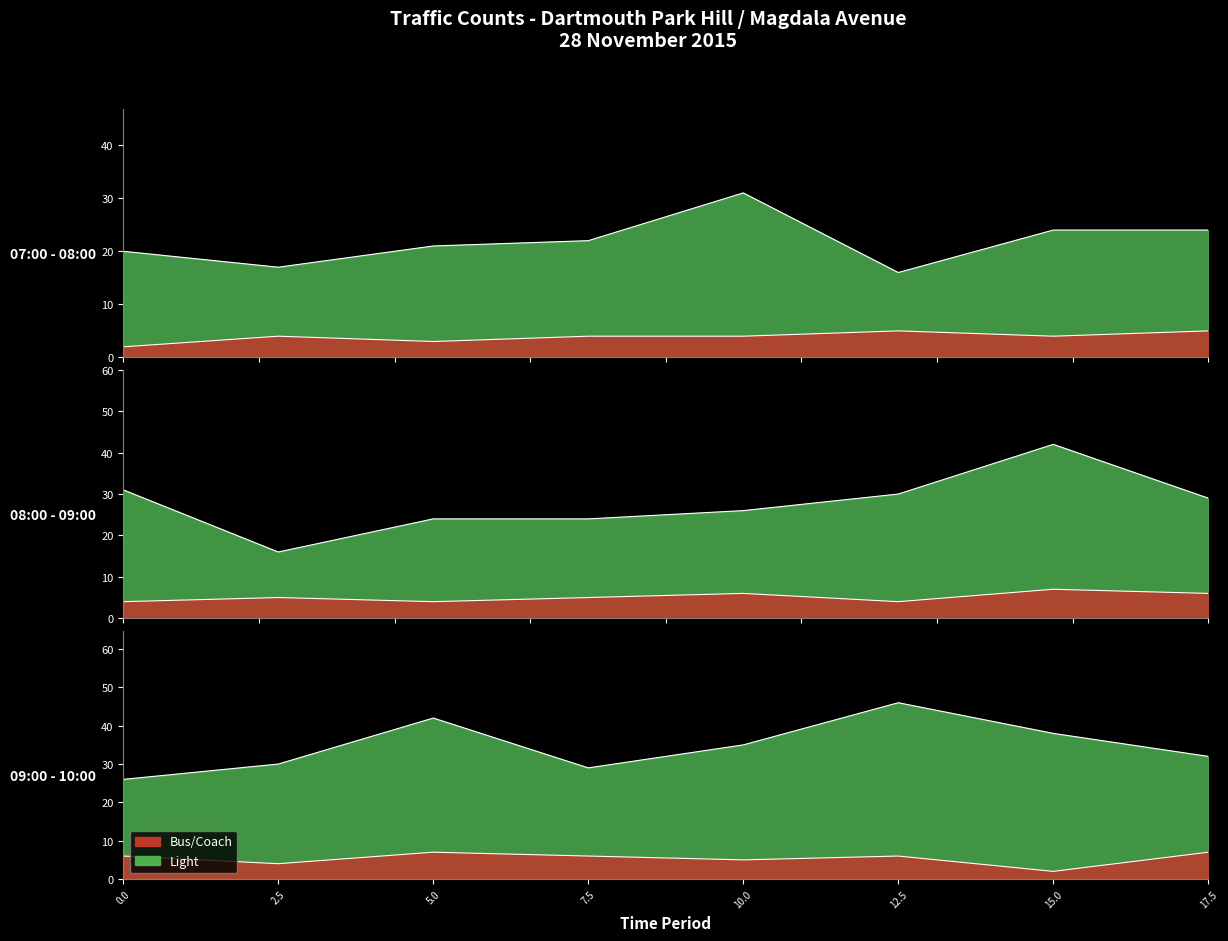

The Bus series shows 3.5 at 10:15. True or false?

False